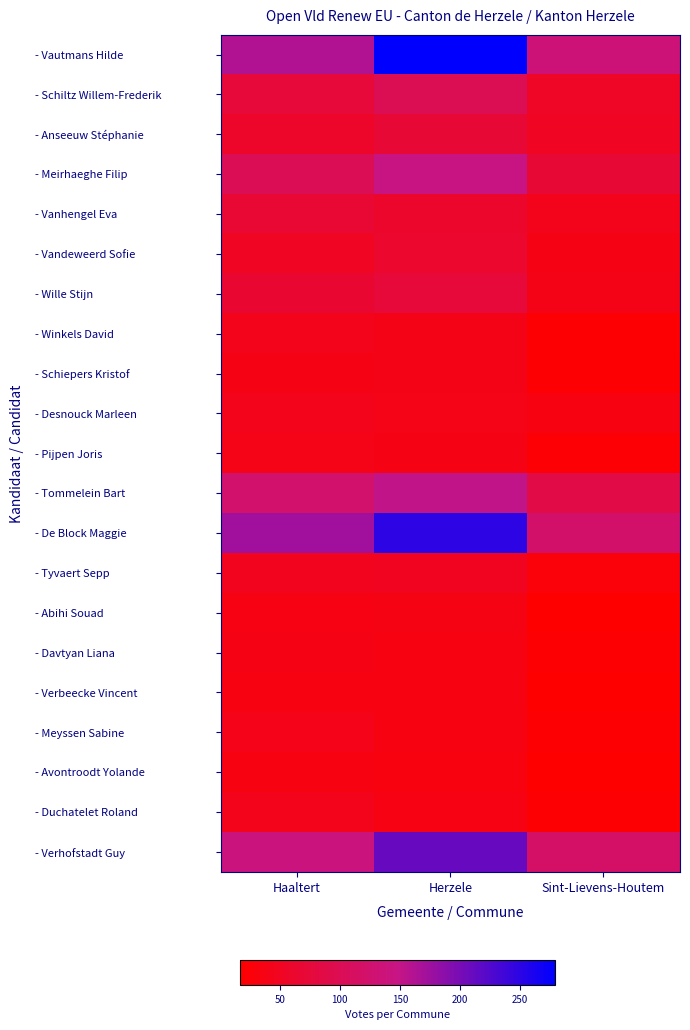

Reading left to right, list all the values displayed in this chart.

- Vautmans Hilde: Haaltert=162	Herzele=279	Sint-Lievens-Houtem=135
- Schiltz Willem-Frederik: Haaltert=74	Herzele=99	Sint-Lievens-Houtem=54
- Anseeuw Stéphanie: Haaltert=58	Herzele=70	Sint-Lievens-Houtem=51
- Meirhaeghe Filip: Haaltert=101	Herzele=145	Sint-Lievens-Houtem=71
- Vanhengel Eva: Haaltert=69	Herzele=61	Sint-Lievens-Houtem=43
- Vandeweerd Sofie: Haaltert=52	Herzele=64	Sint-Lievens-Houtem=39
- Wille Stijn: Haaltert=67	Herzele=74	Sint-Lievens-Houtem=41
- Winkels David: Haaltert=44	Herzele=41	Sint-Lievens-Houtem=22
- Schiepers Kristof: Haaltert=39	Herzele=41	Sint-Lievens-Houtem=21
- Desnouck Marleen: Haaltert=43	Herzele=40	Sint-Lievens-Houtem=35
- Pijpen Joris: Haaltert=40	Herzele=39	Sint-Lievens-Houtem=24
- Tommelein Bart: Haaltert=124	Herzele=152	Sint-Lievens-Houtem=88
- De Block Maggie: Haaltert=173	Herzele=249	Sint-Lievens-Houtem=122
- Tyvaert Sepp: Haaltert=47	Herzele=48	Sint-Lievens-Houtem=27
- Abihi Souad: Haaltert=36	Herzele=37	Sint-Lievens-Houtem=18
- Davtyan Liana: Haaltert=39	Herzele=35	Sint-Lievens-Houtem=22
- Verbeecke Vincent: Haaltert=35	Herzele=35	Sint-Lievens-Houtem=18
- Meyssen Sabine: Haaltert=42	Herzele=34	Sint-Lievens-Houtem=22
- Avontroodt Yolande: Haaltert=35	Herzele=33	Sint-Lievens-Houtem=17
- Duchatelet Roland: Haaltert=43	Herzele=36	Sint-Lievens-Houtem=22
- Verhofstadt Guy: Haaltert=140	Herzele=211	Sint-Lievens-Houtem=118